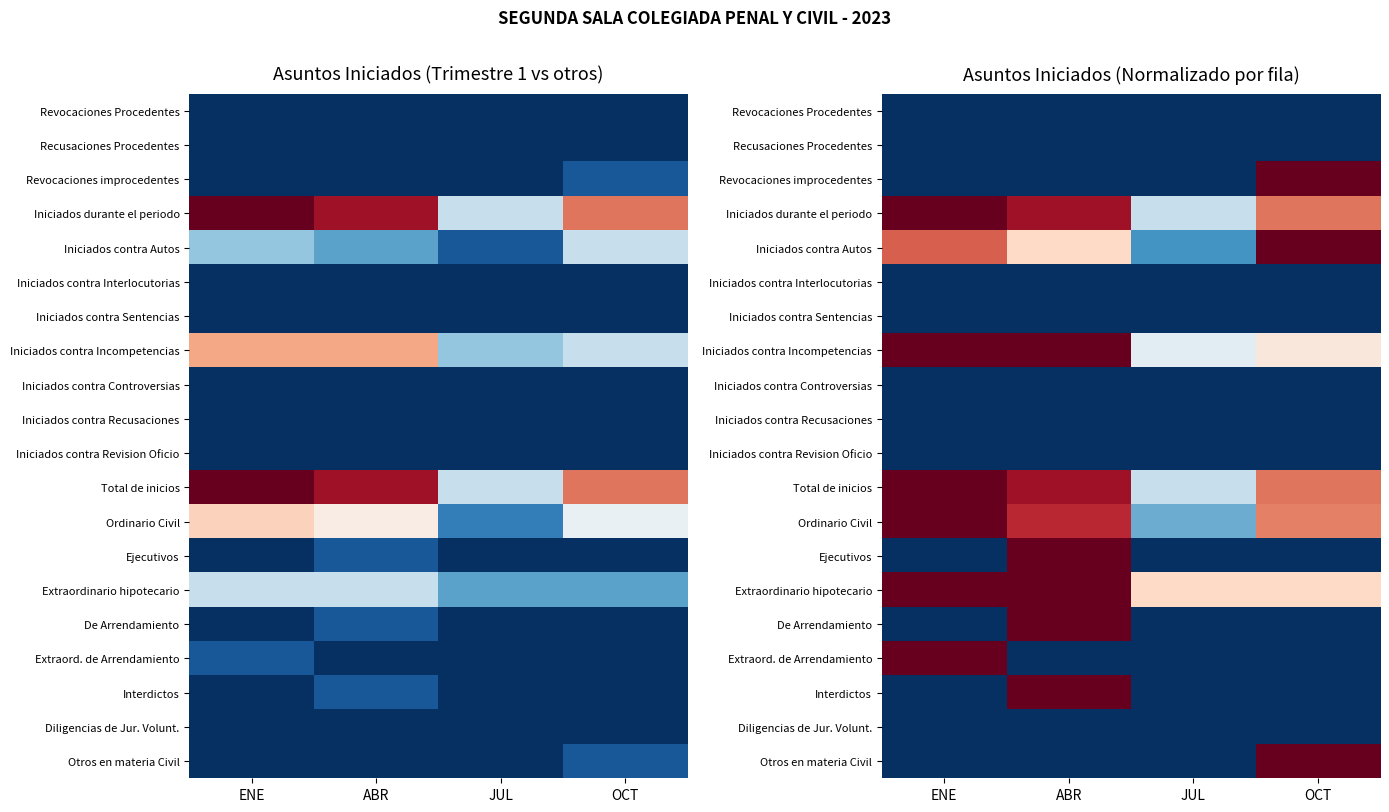

Count the number of categories in the chart.

4